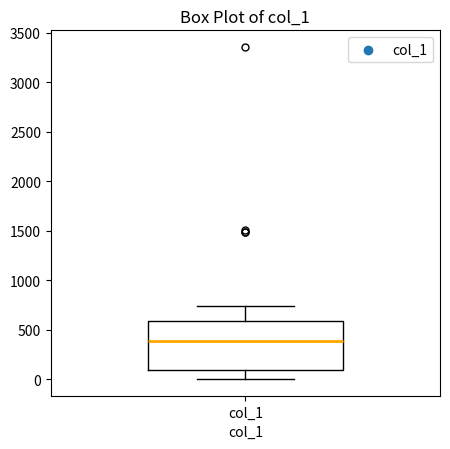

Where does the lower whisker of the box for col_1 end on the y-axis? The values are not printed on the chart, so give them approximately, as read against the axis.

0